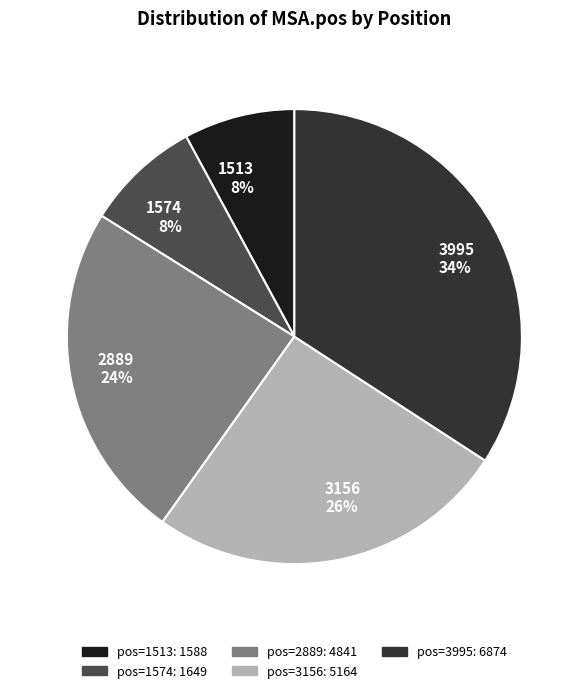

The 3995 34% slice represents 20% of the pie. True or false?

False